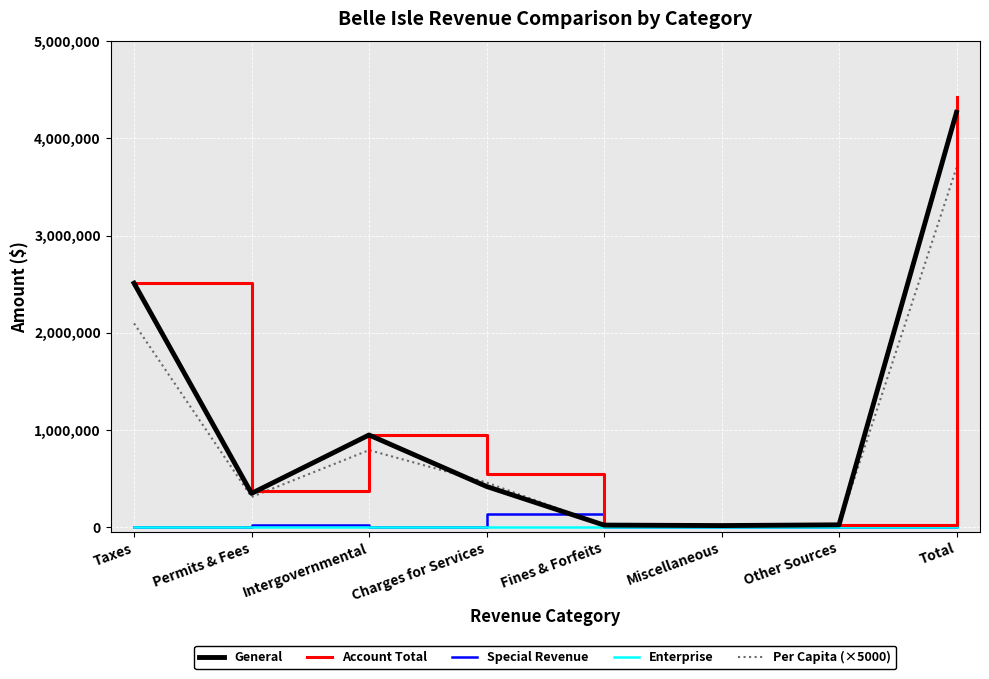

Which series has the largest range (max minus min)?

Account Total